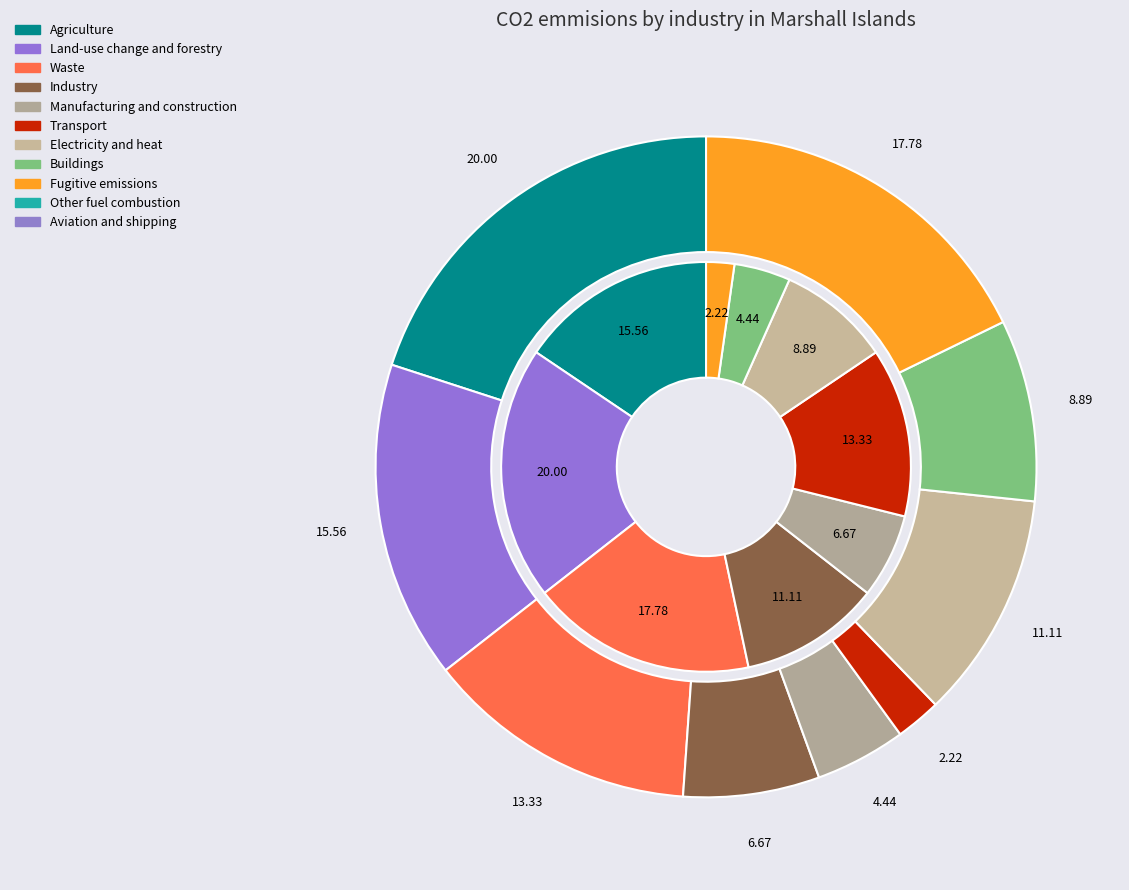

Is there any slice that represents more than half of the pie?

No